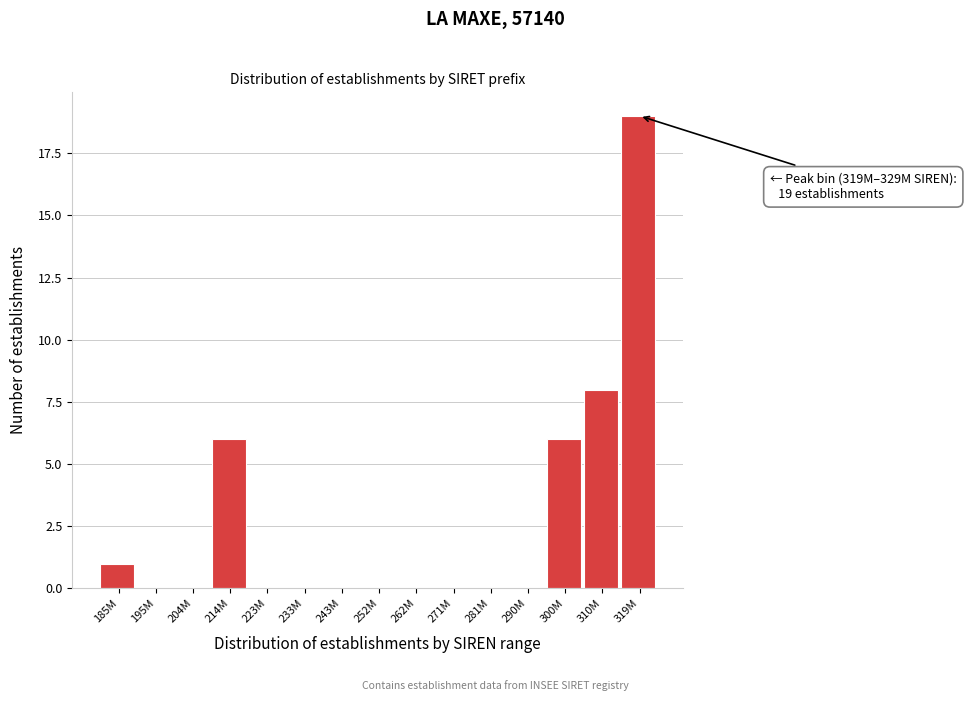

Reading left to right, what are all the values shown in this chart?

185M=1	195M=0	204M=0	214M=6	223M=0	233M=0	243M=0	252M=0	262M=0	271M=0	281M=0	290M=0	300M=6	310M=8	319M=19